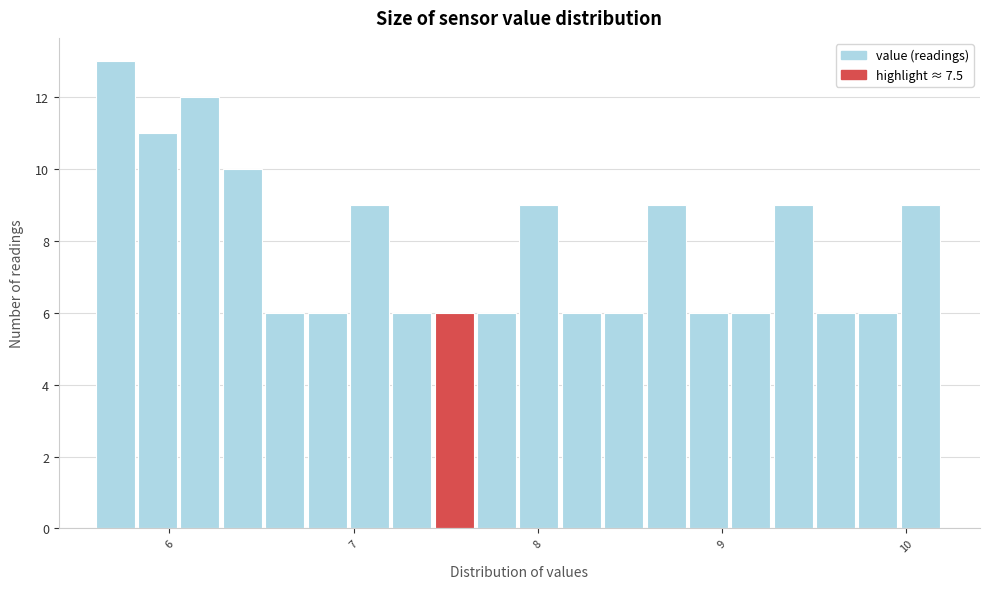

Read against the x-axis, roughly where is the centre of the tallest bar?

5.7